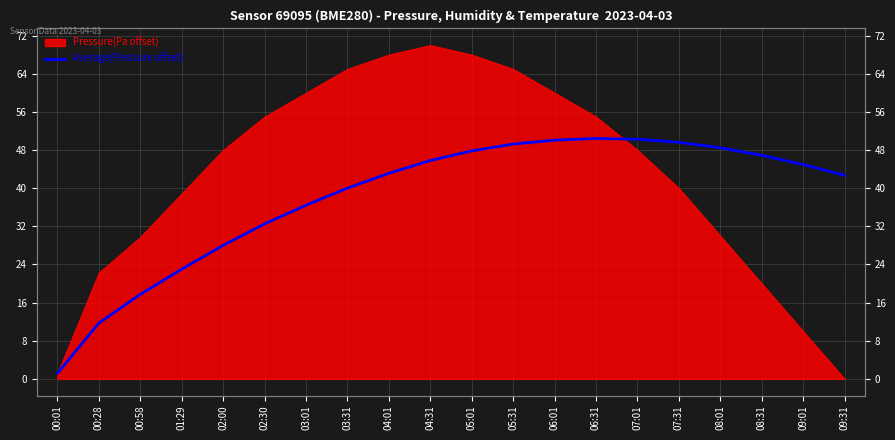

Reading left to right, what are all the values shown in this chart?

1.2	11.7	17.7	23.0	28.0	32.5	36.4	40.0	43.1	45.8	47.8	49.3	50.1	50.4	50.3	49.6	48.5	46.9	44.9	42.7